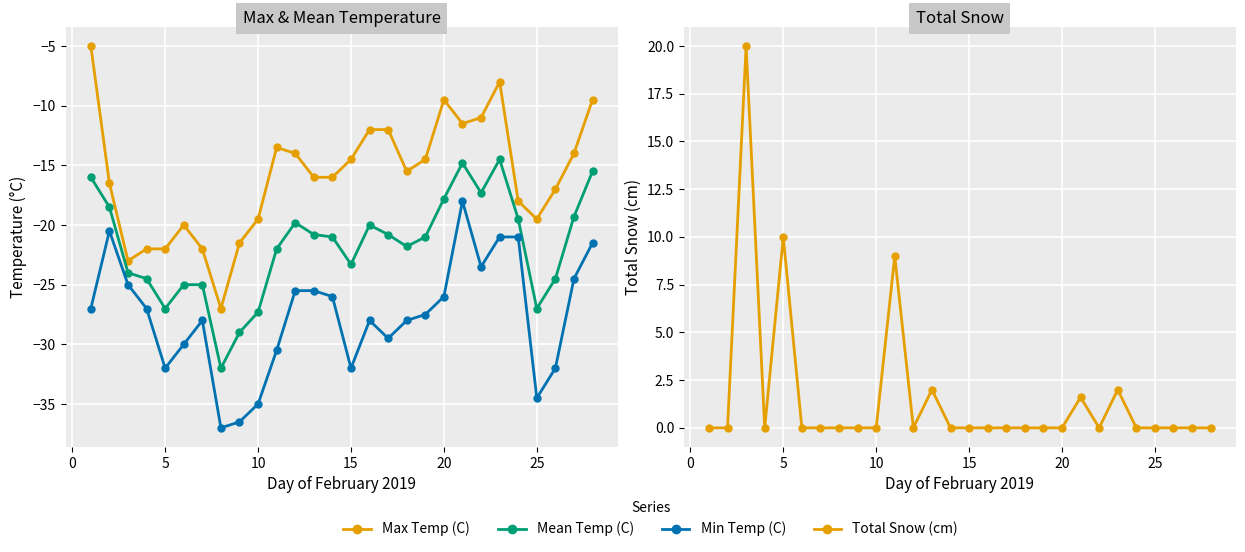

How many data points does each series have?

28